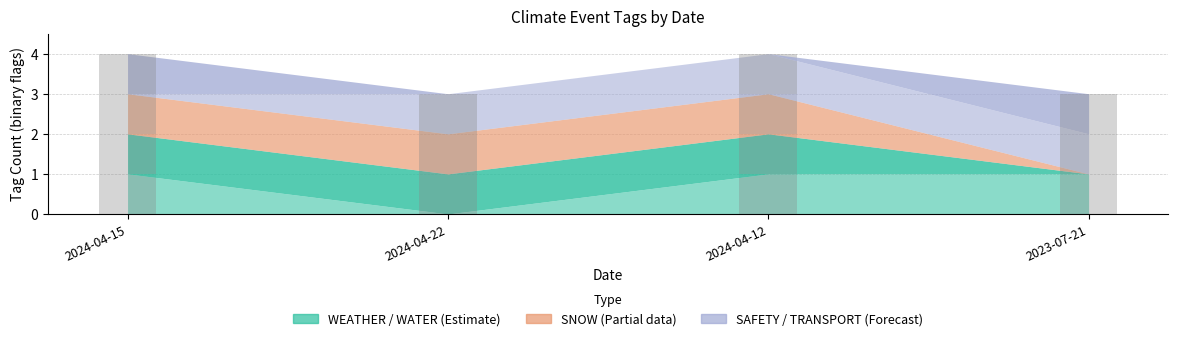

At how many categories does at least one series exceed 0?

4